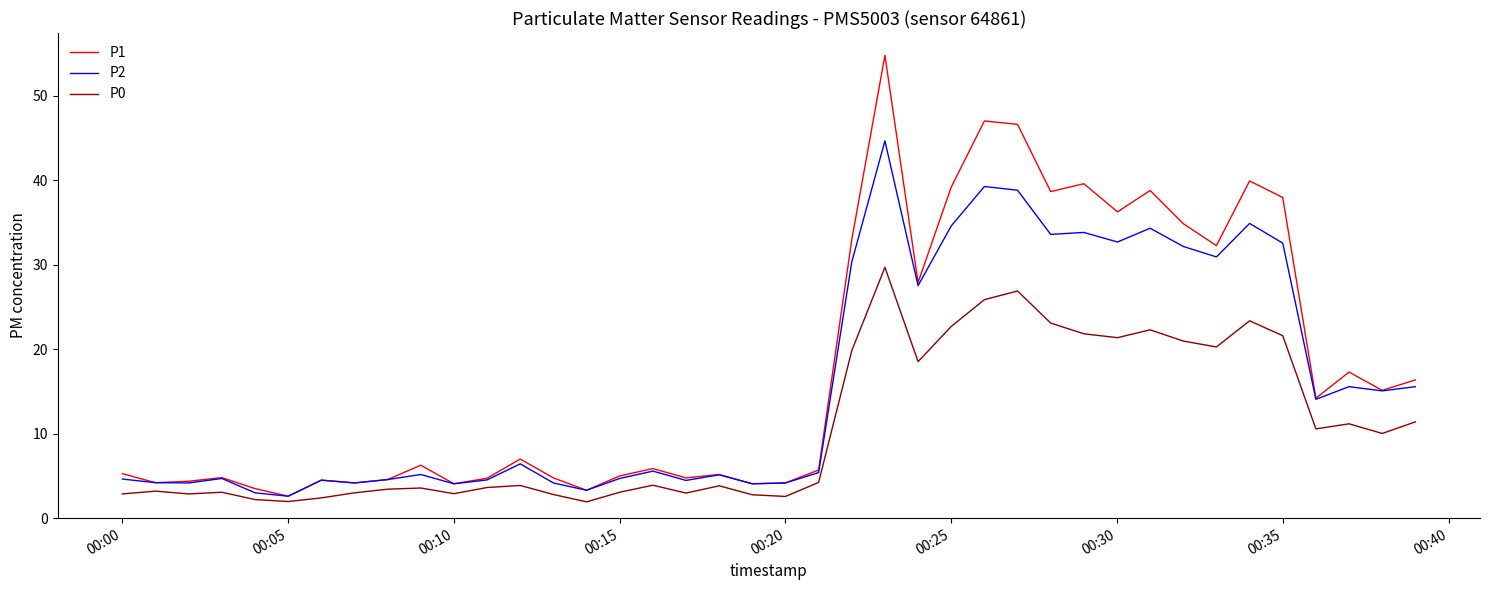

True or false: P2 and P0 cross at least once.

False